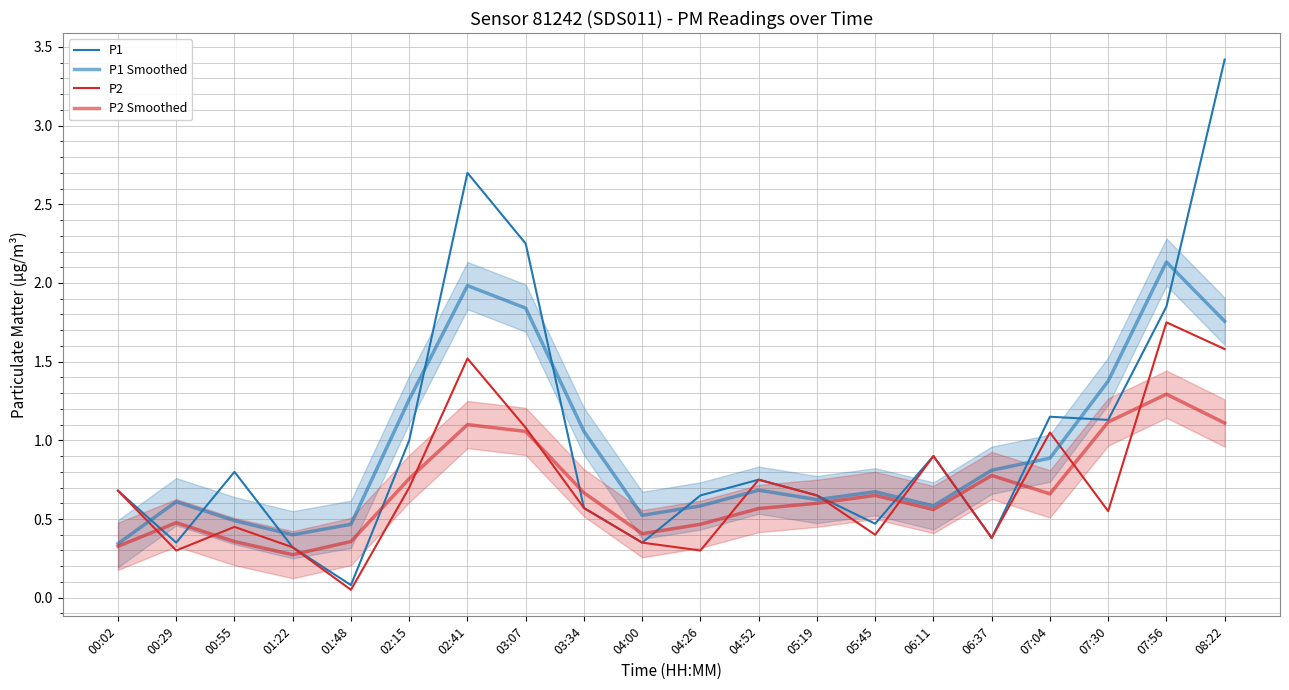

What is the difference between the highest and lowest values at 07:04?

0.5